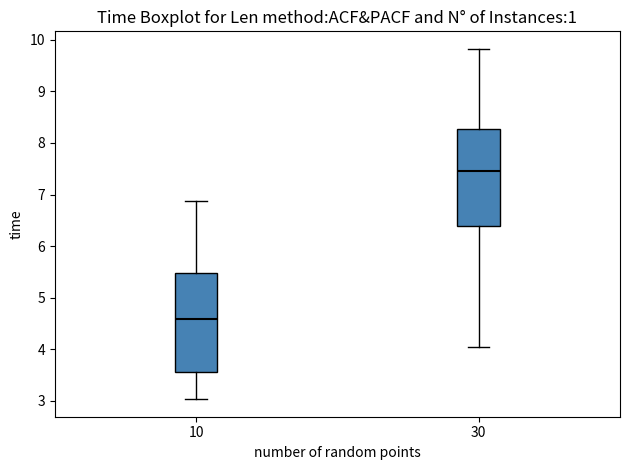

Which box has the lowest median line?

10